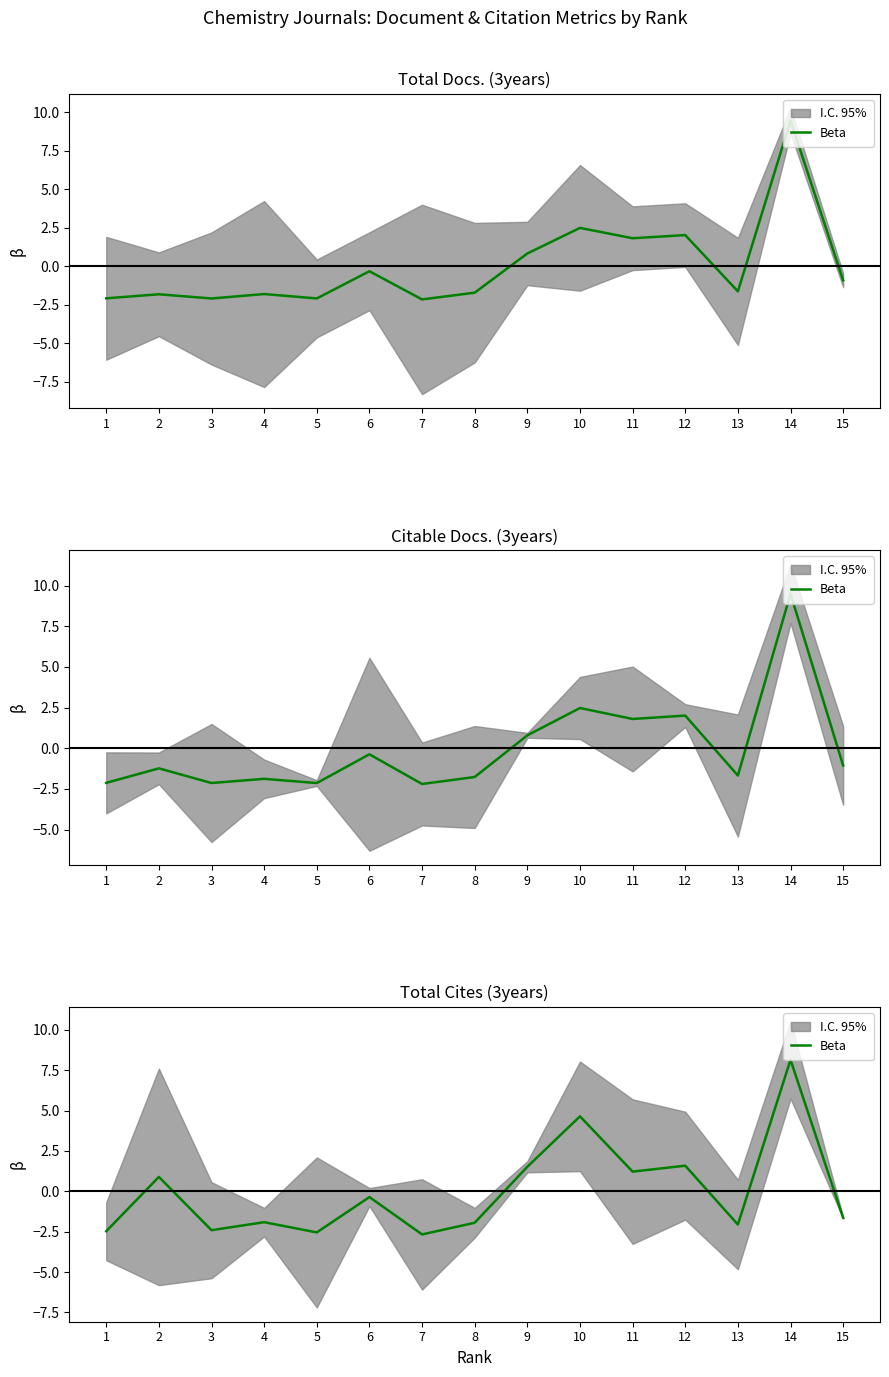

Which category has the highest value across all series?

14